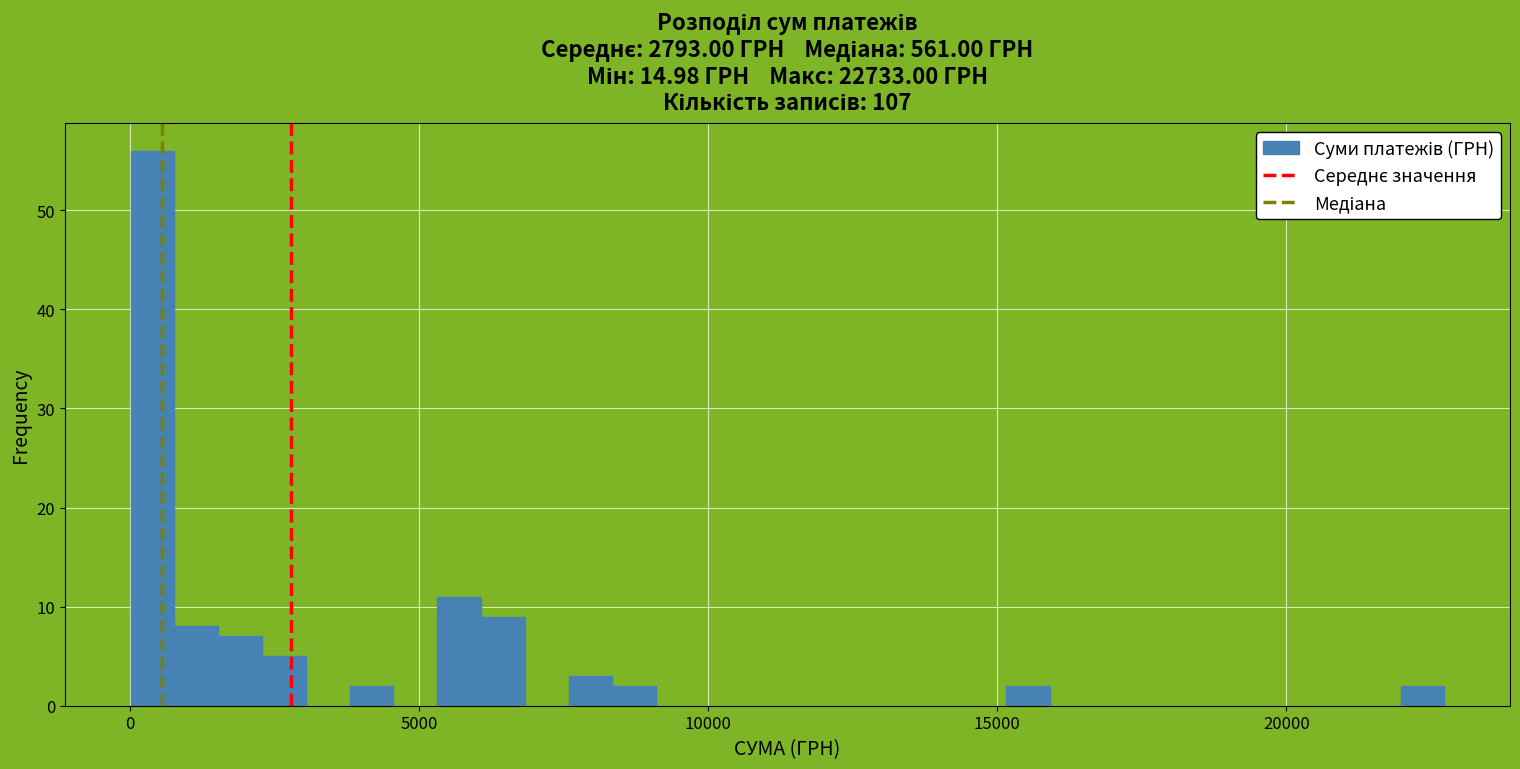

Around what value on the x-axis is the tallest bar? Give the approximate position of its centre, as read against the axis.

500